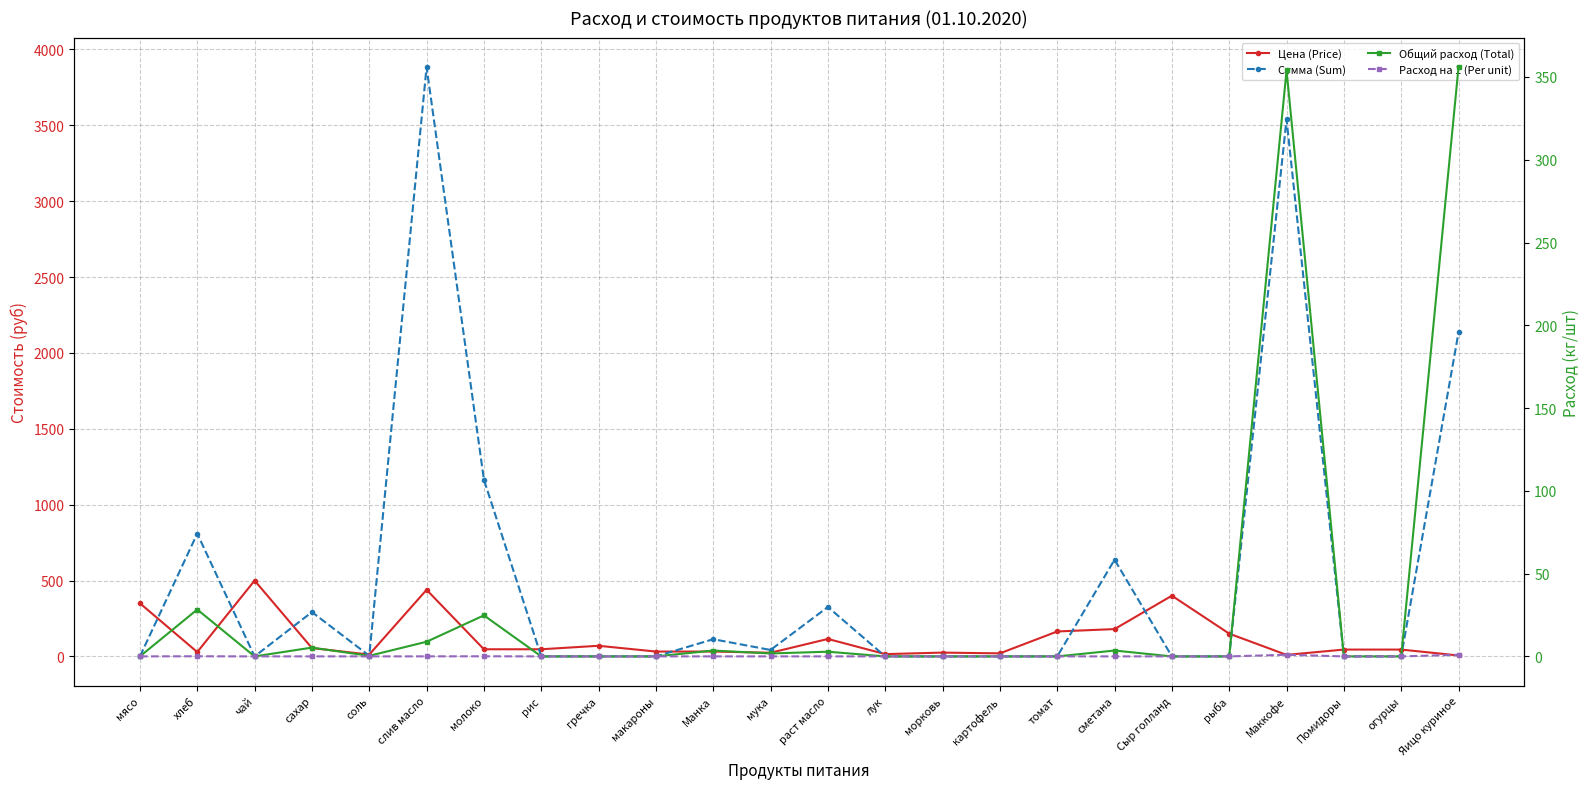

True or false: Расход на 1 (Per unit) and Общий расход (Total) intersect in this chart.

False